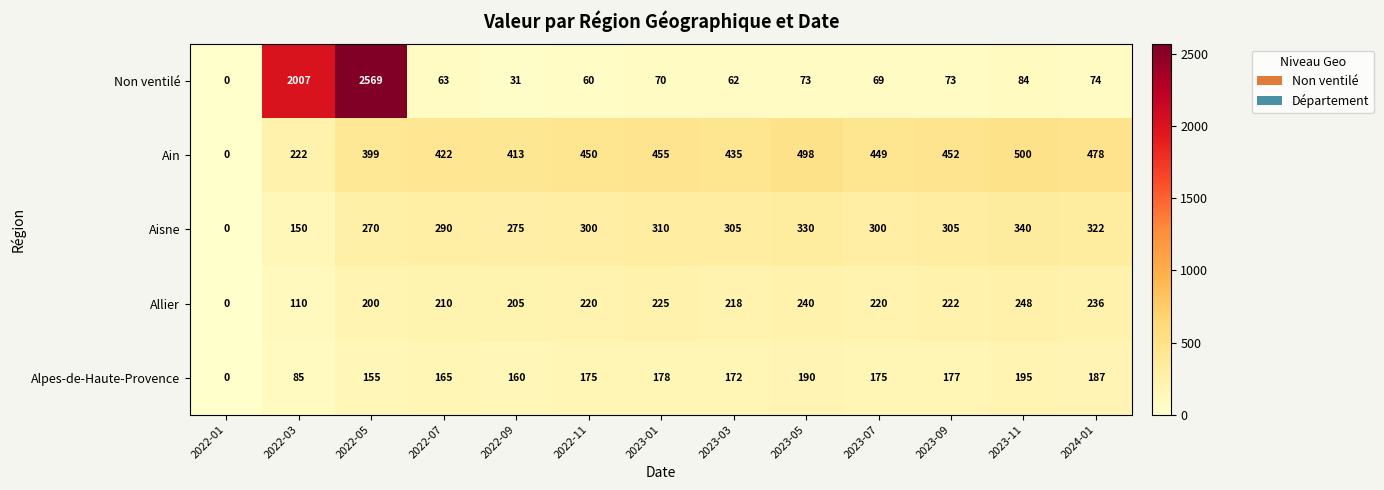

What is the difference between the second highest and minimum values in the Ain series?

498